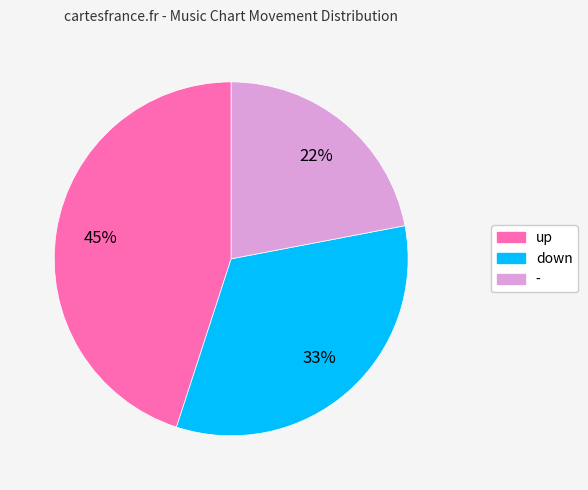

Rank the categories by value from highest to lowest.

up, down, -